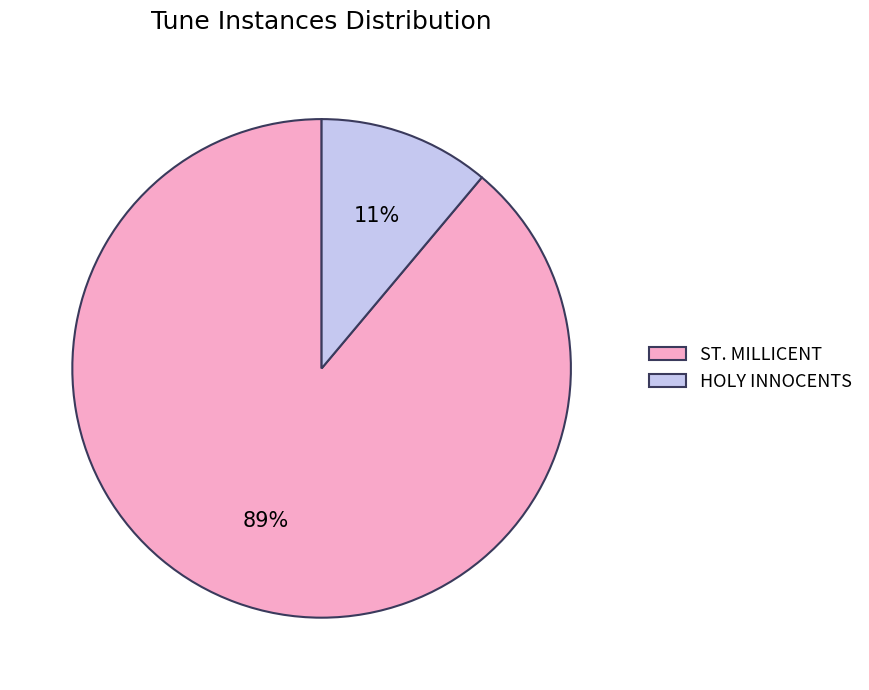

How many segments does this pie chart have?

2